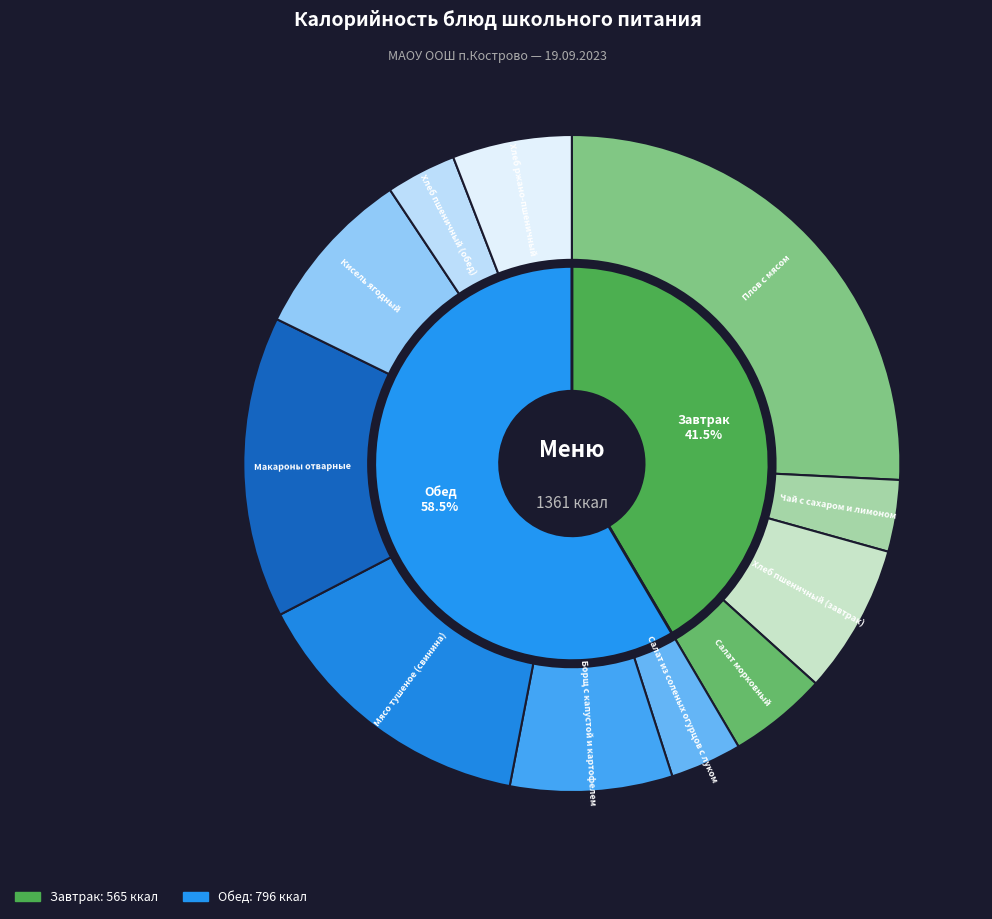

What percentage is the Салат из соленых огурцов с луком slice, to the nearest percent?

4%